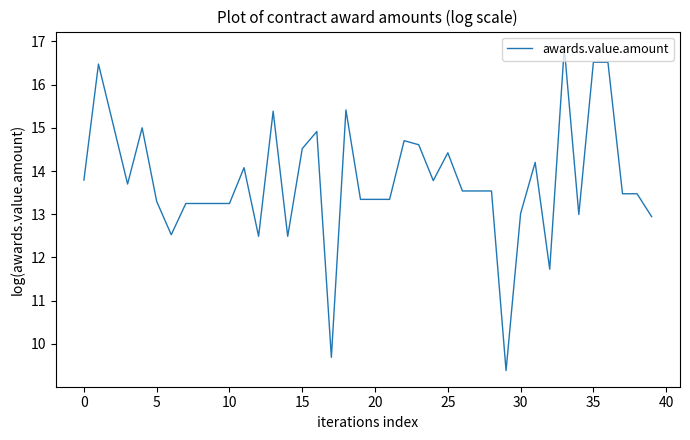

What is the smallest value displayed?

9.4